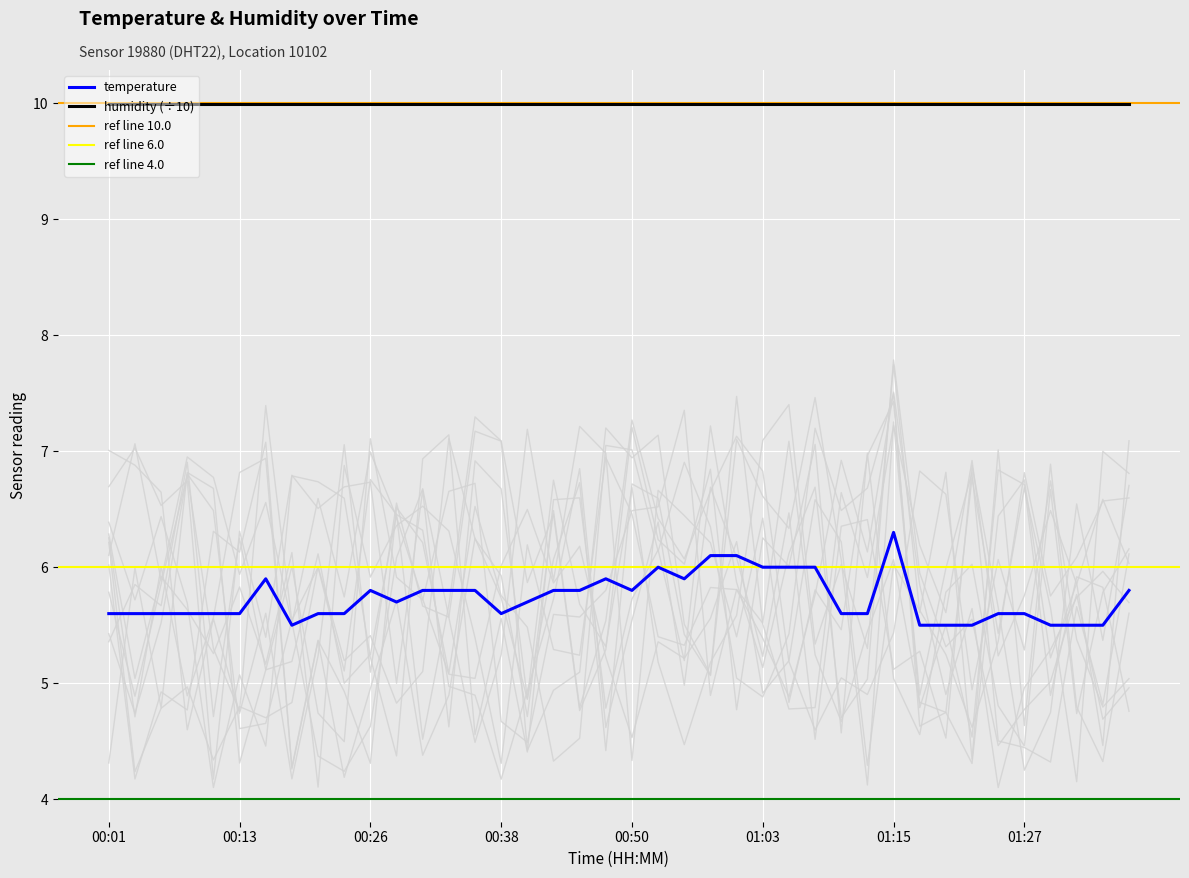

Where is the first local minimum?

00:18